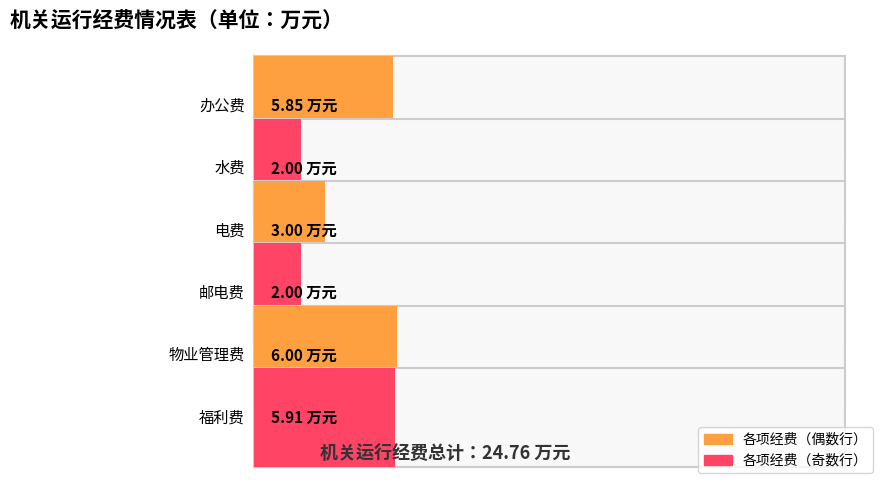

What is the sum of the values at 福利费 and 水费?

7.9